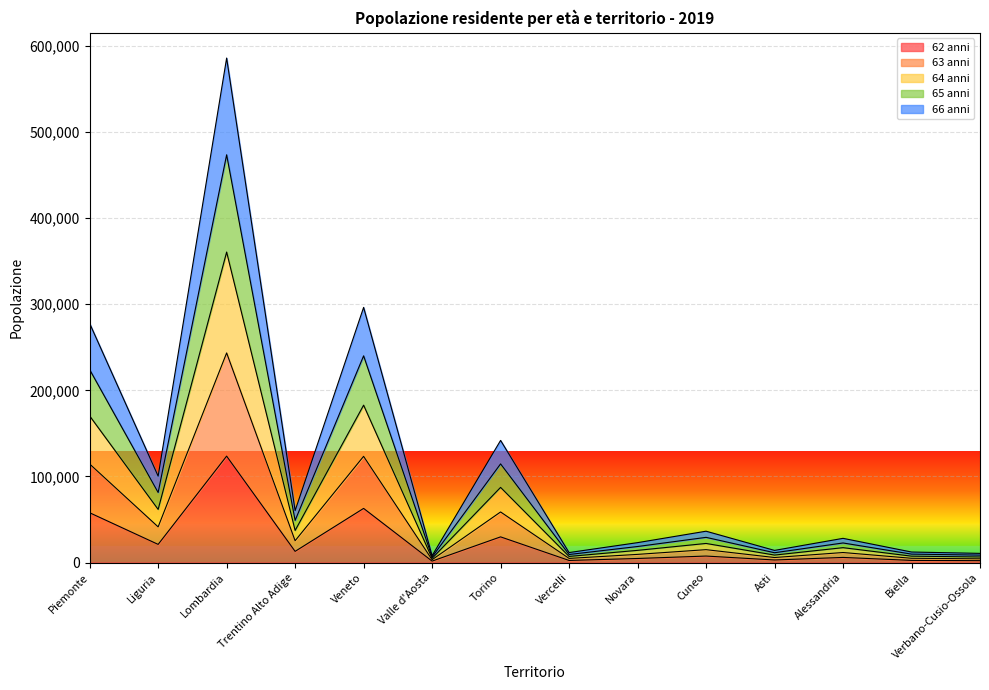

Which category has the highest value in the 62 anni series?

Lombardia